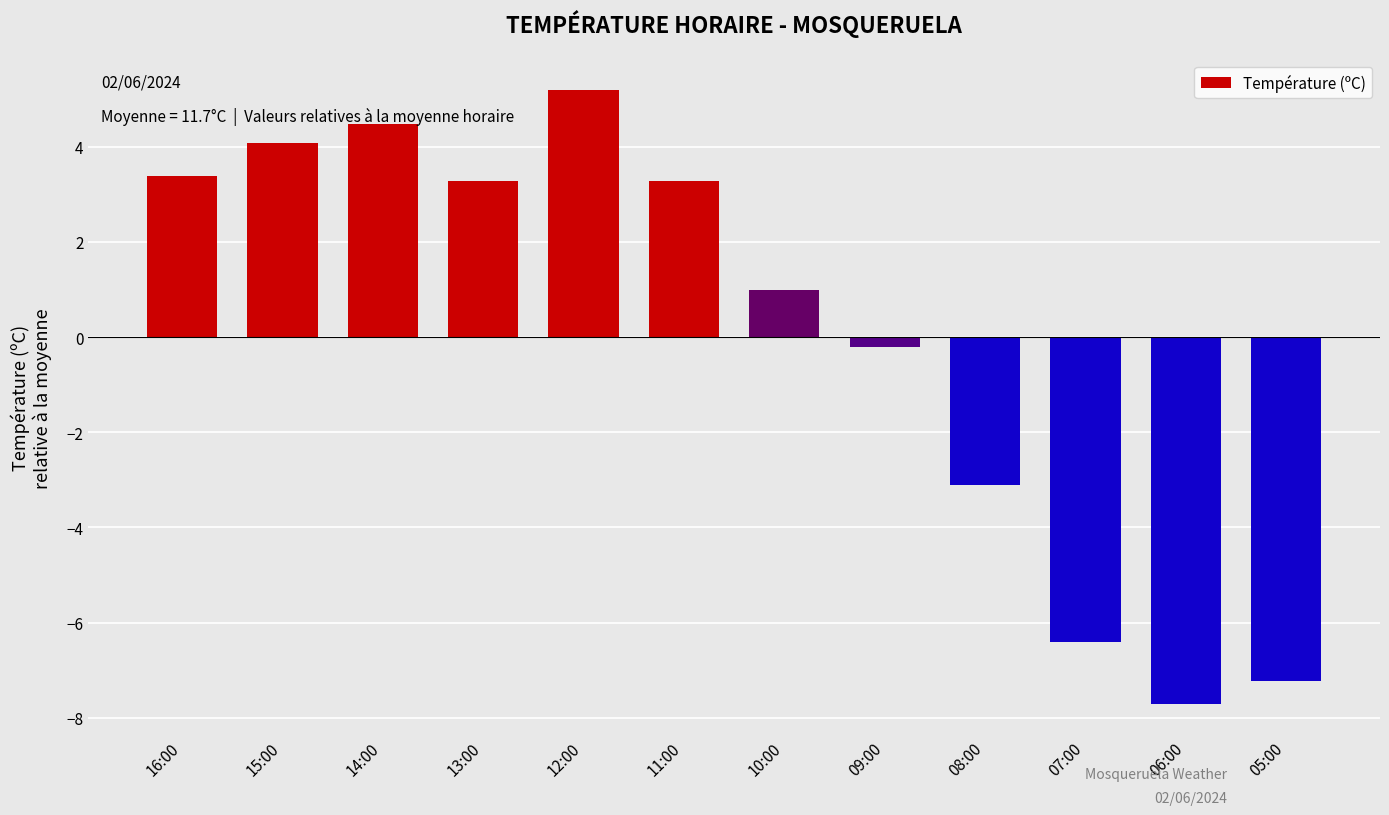

What is the difference between the second highest and second lowest values?

11.7